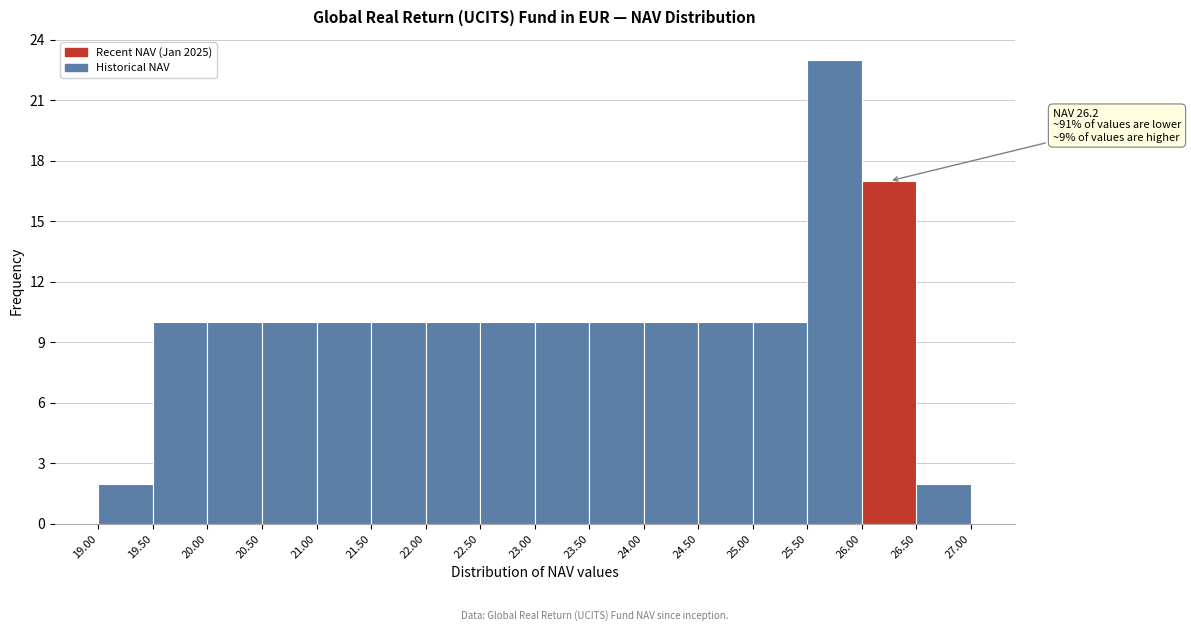

Which range on the x-axis has the tallest bar?

25.50 to 26.00